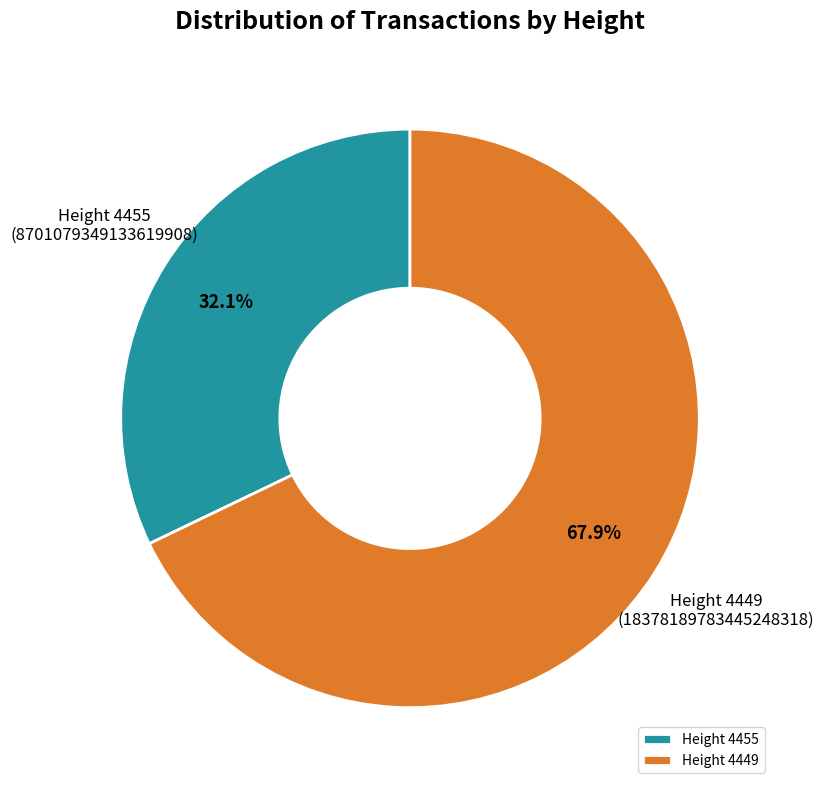

Approximately how many times larger is the value at Height 4449 compared to Height 4455?

2.1